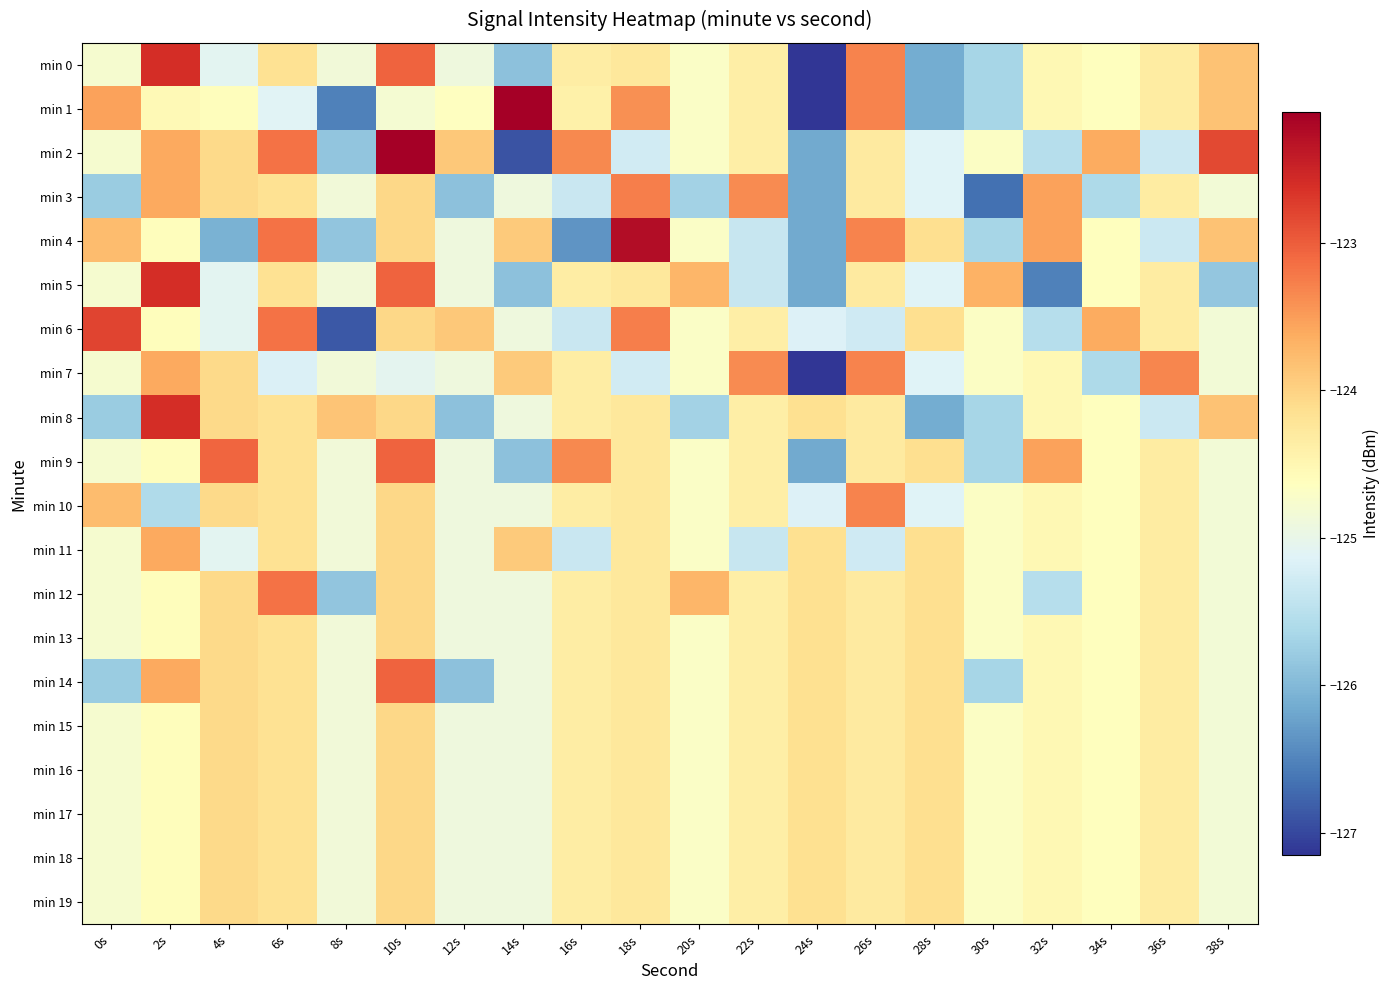

Between 6s and 36s, which is larger?

6s